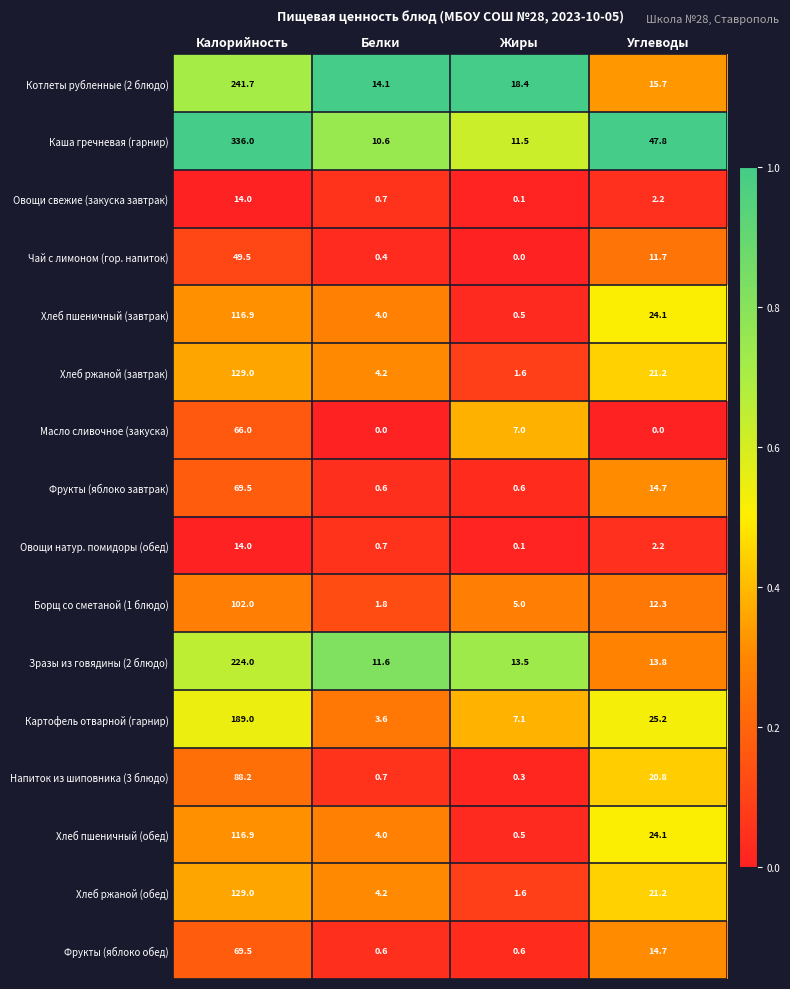

True or false: Фрукты (яблоко завтрак) has a value of 0.6 at Жиры.

True